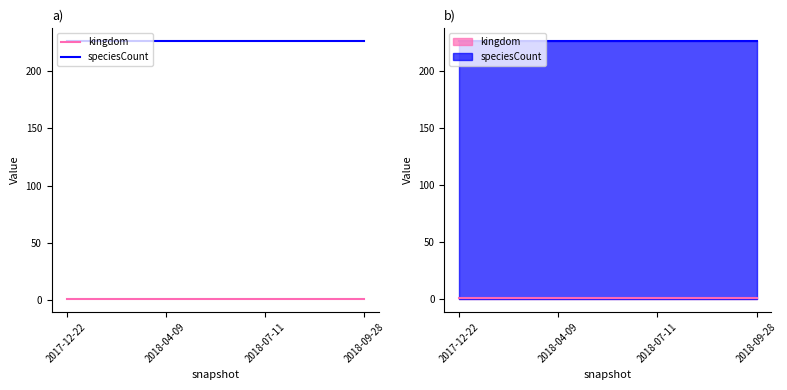

What position from the right is 2018-09-28?

1